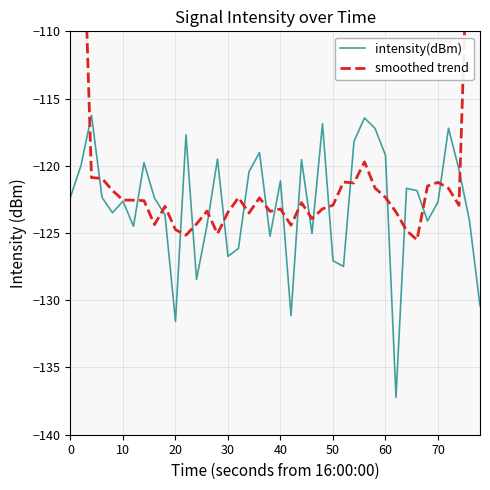

What is the sum of all smoothed trend values?

-4765.5